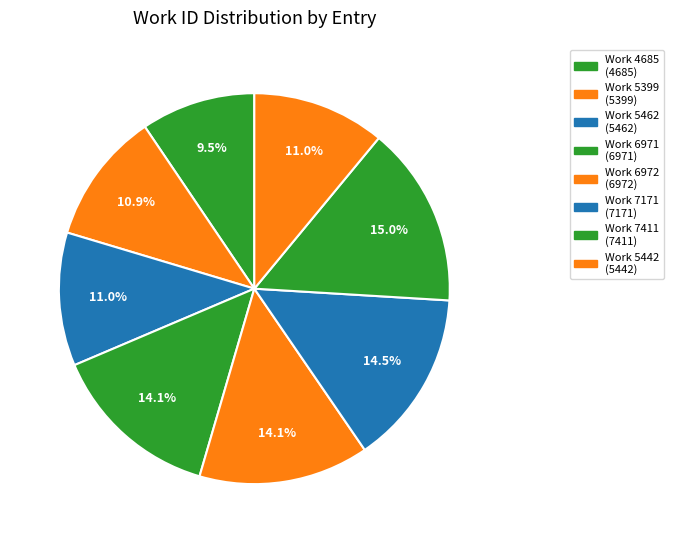

Which category has the smallest portion of the pie?

Work 4685